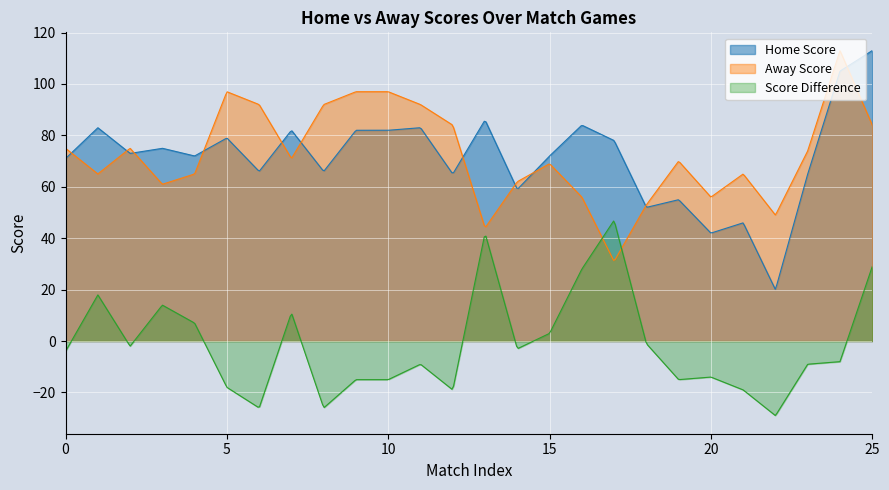

Which series has the largest range (max minus min)?

Home Score